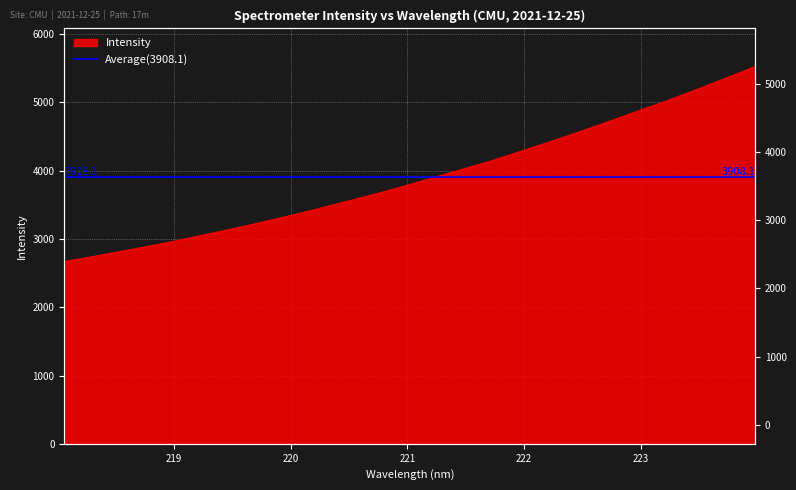

What is the value of the 13th point from the left?

3496.9